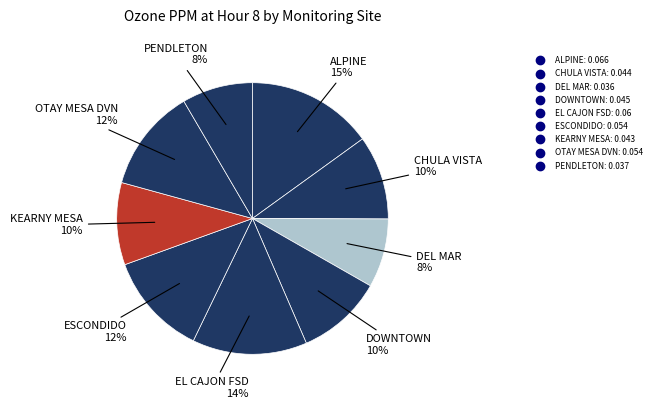

Does any single category account for the majority?

No